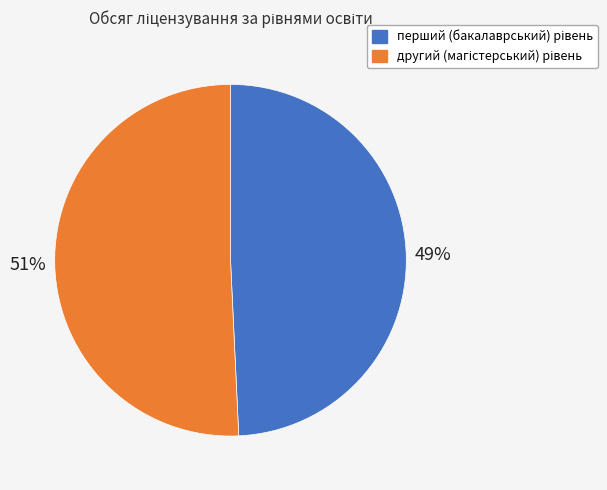

To the nearest percent, what is the average slice percentage?

50%